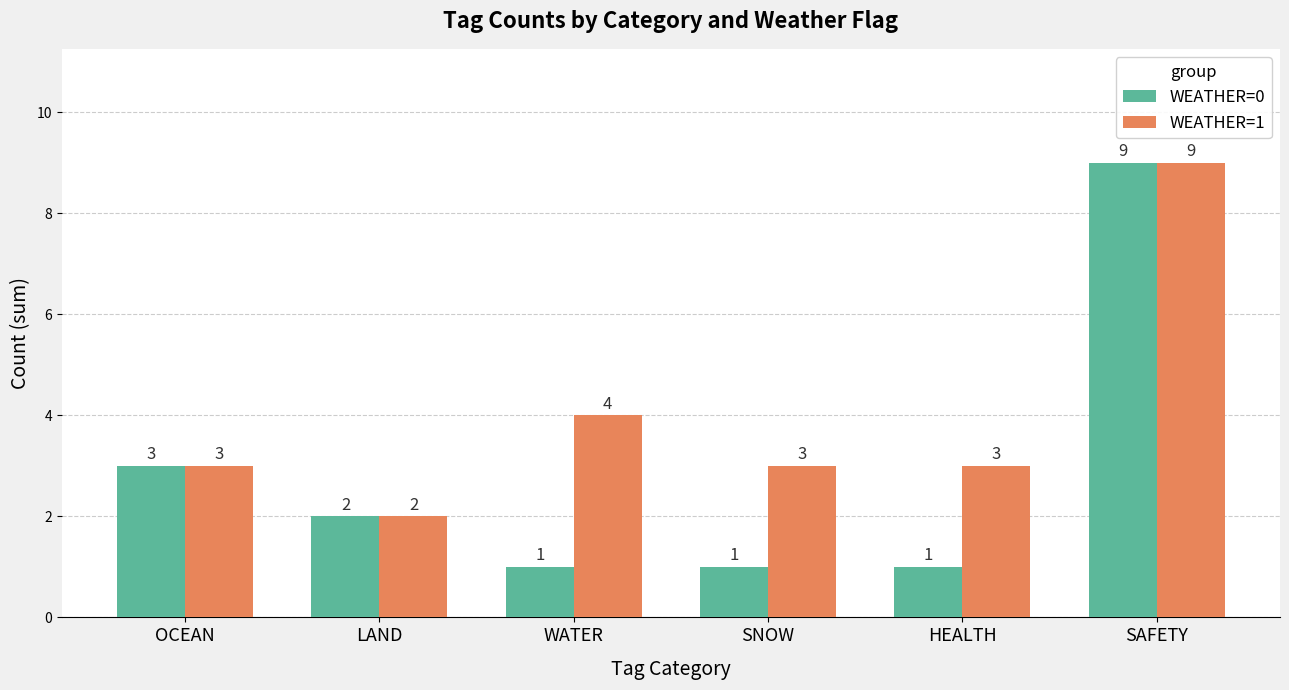

What position from the left is LAND?

2